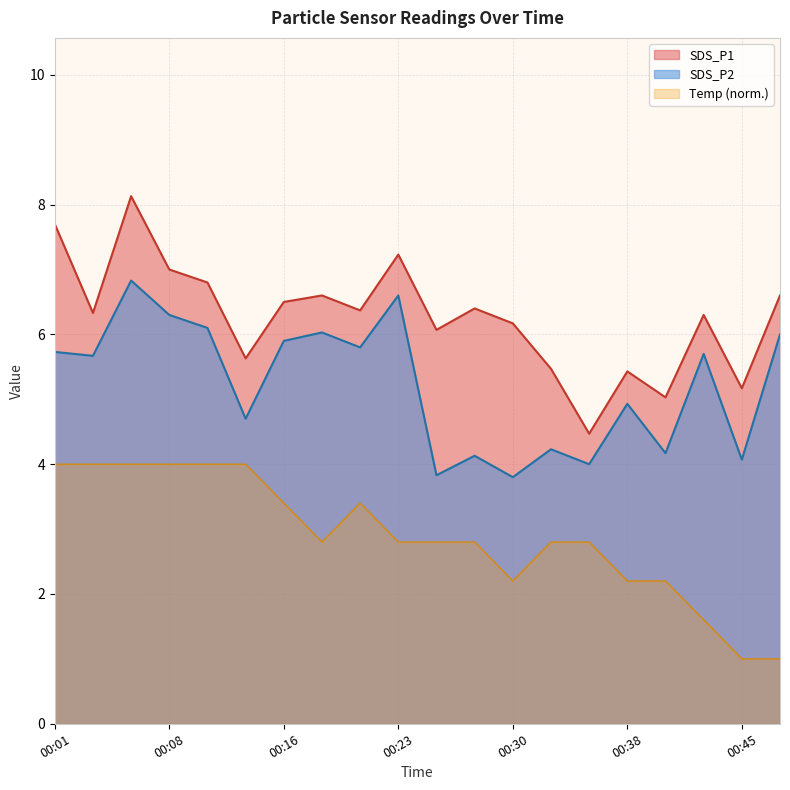

List the series in order of their peak value, lowest first.

Temp (norm.), SDS_P2, SDS_P1